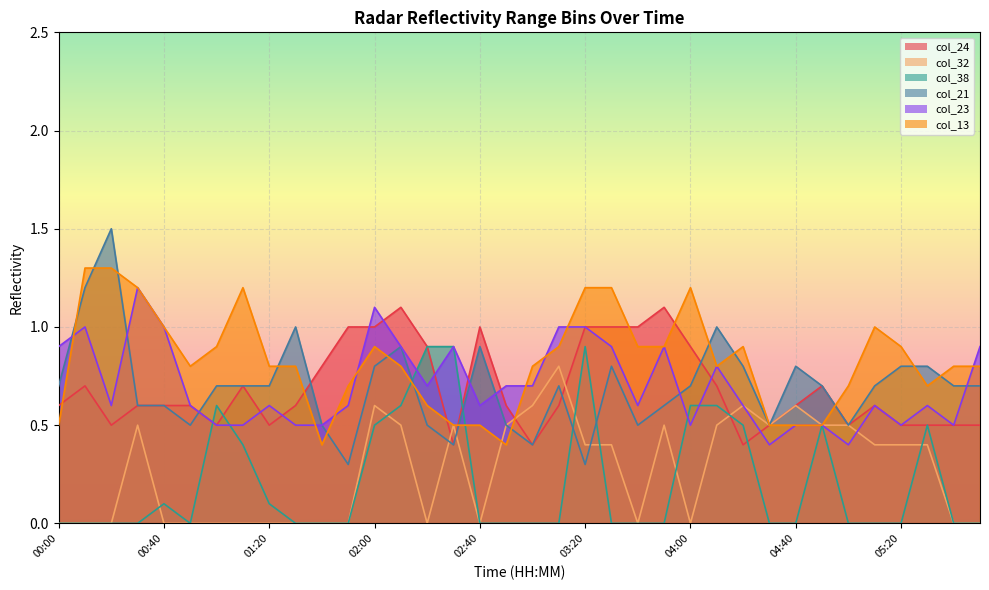

At which label does col_21 reach its peak?

00:20